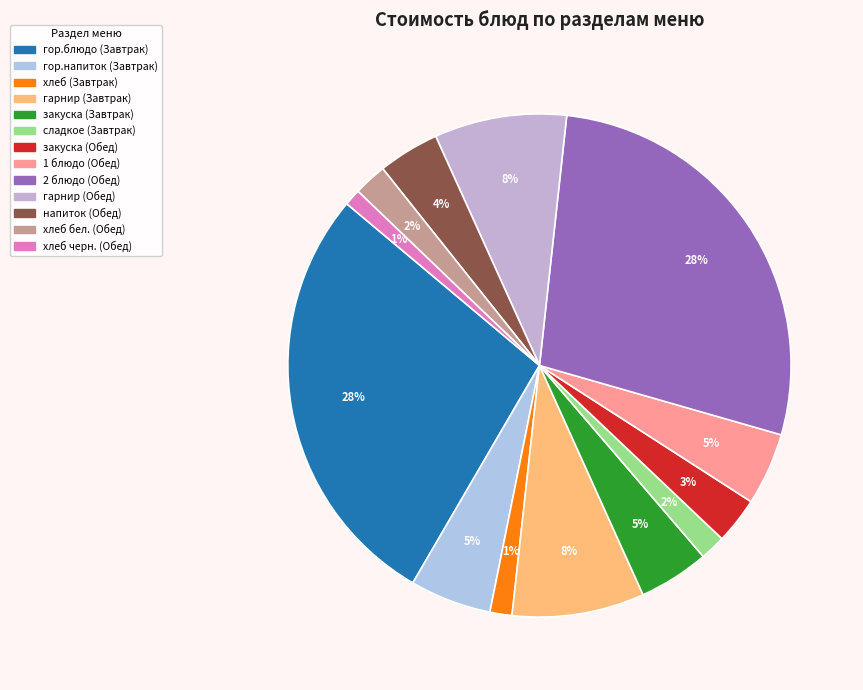

To the nearest percent, what percentage of the pie is хлеб (Завтрак)?

1%